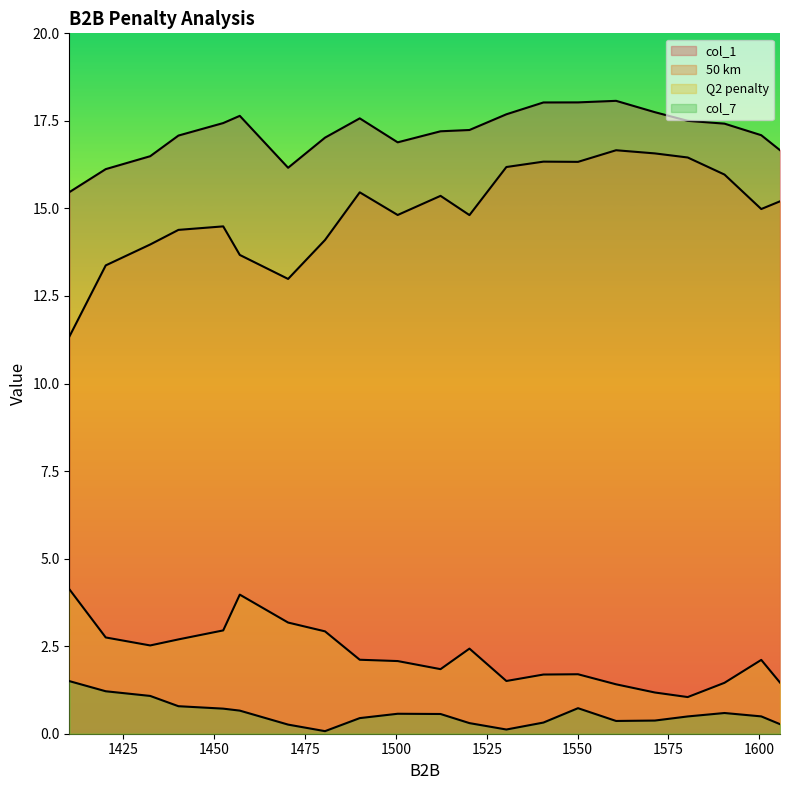

True or false: 50 km and col_1 cross at least once.

False